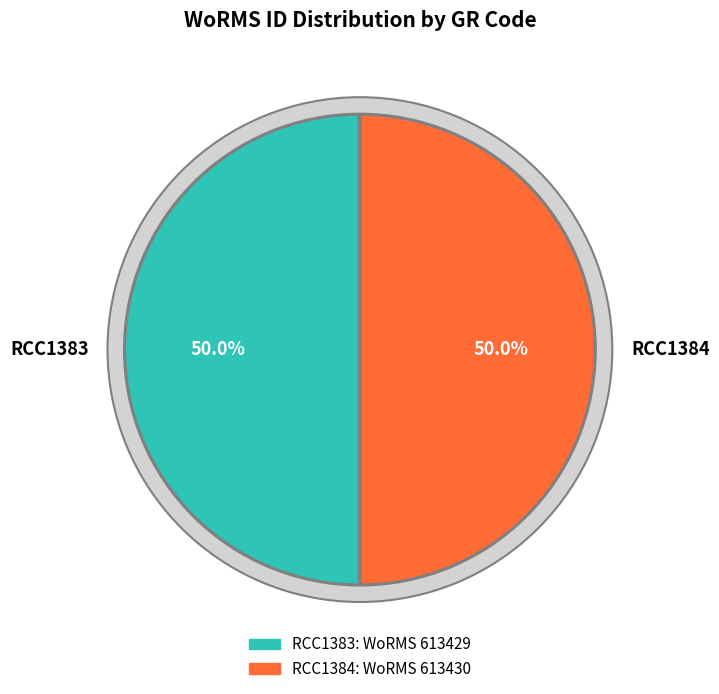

To the nearest percent, what percentage of the pie is RCC1384?

50%